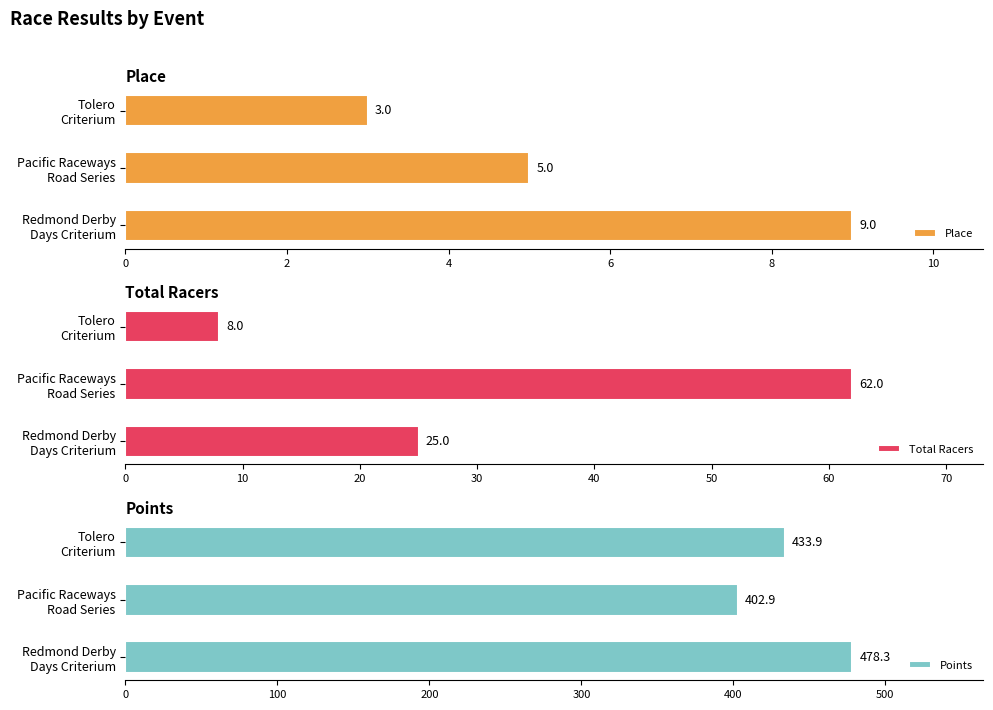

Which series has the largest range (max minus min)?

Points